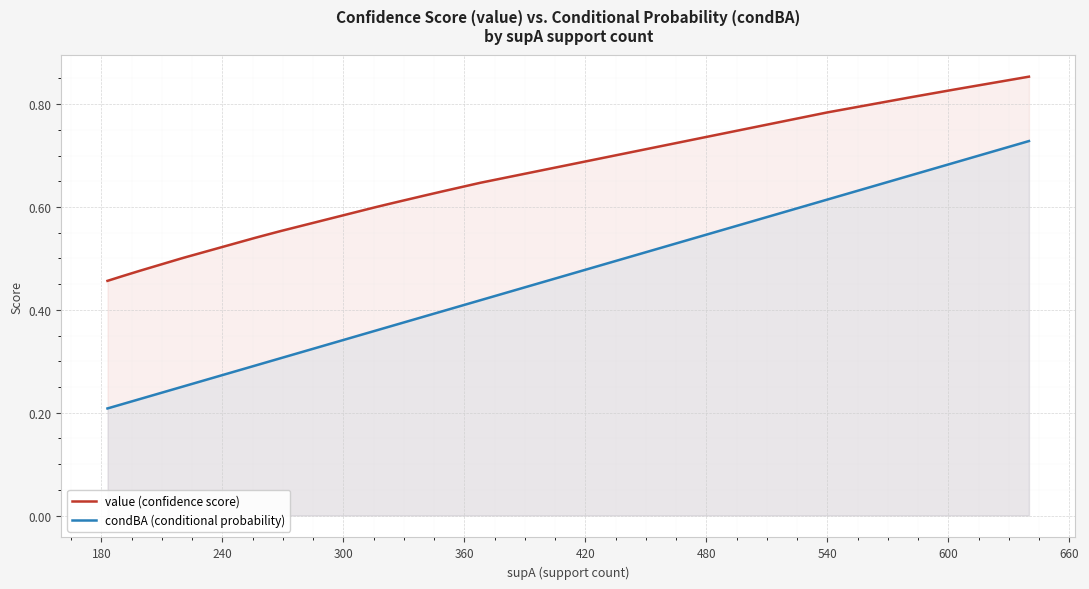

Which series has the largest total across all categories?

value (confidence score)